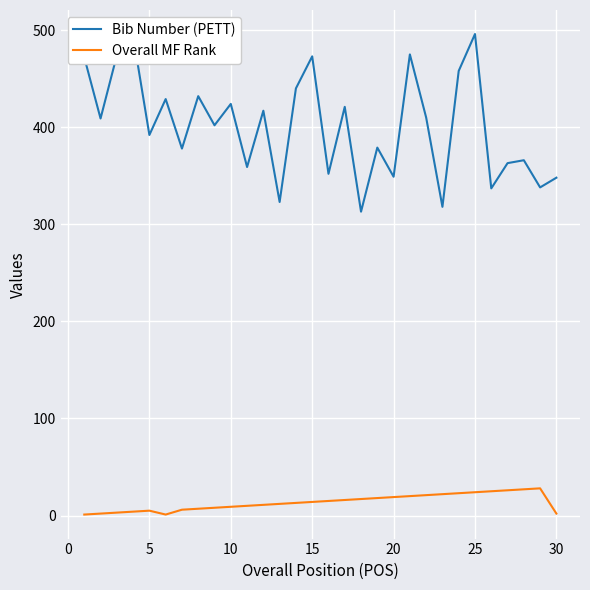

What is the difference between the maximum and second lowest values in the Overall MF Rank series?

27